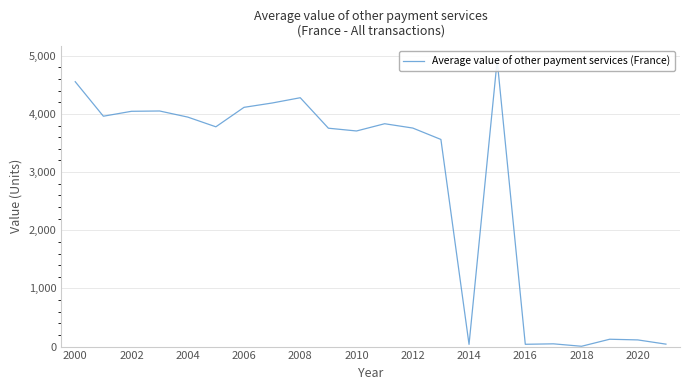

What is the difference between the maximum and minimum values?

4915.1